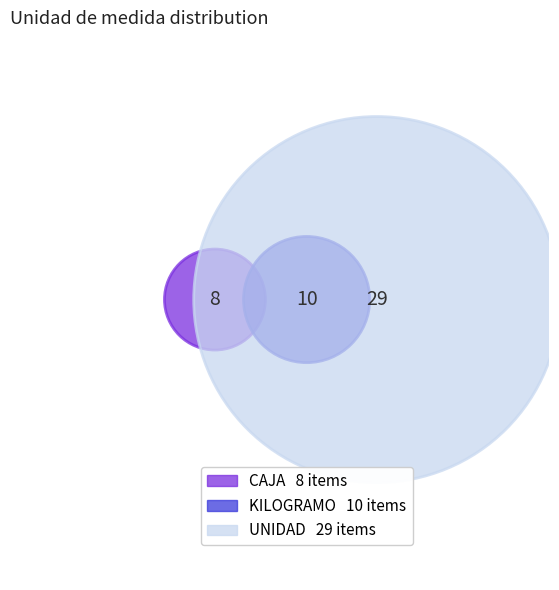

Between KILOGRAMO and UNIDAD, which is larger?

UNIDAD